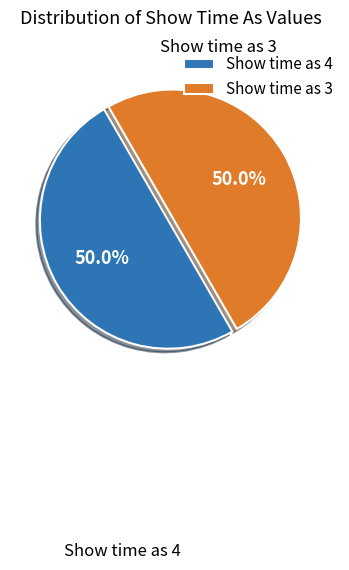

What is the ratio of the value at Show time as 4 to the value at Show time as 3?

1.0